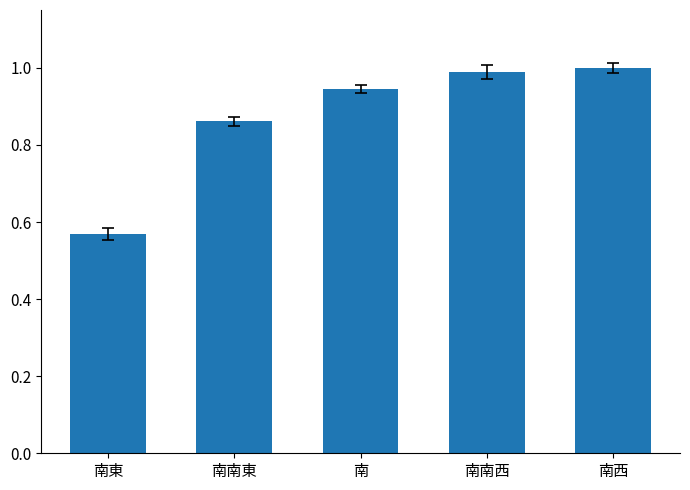

At which label is the value closest to 0?

南東